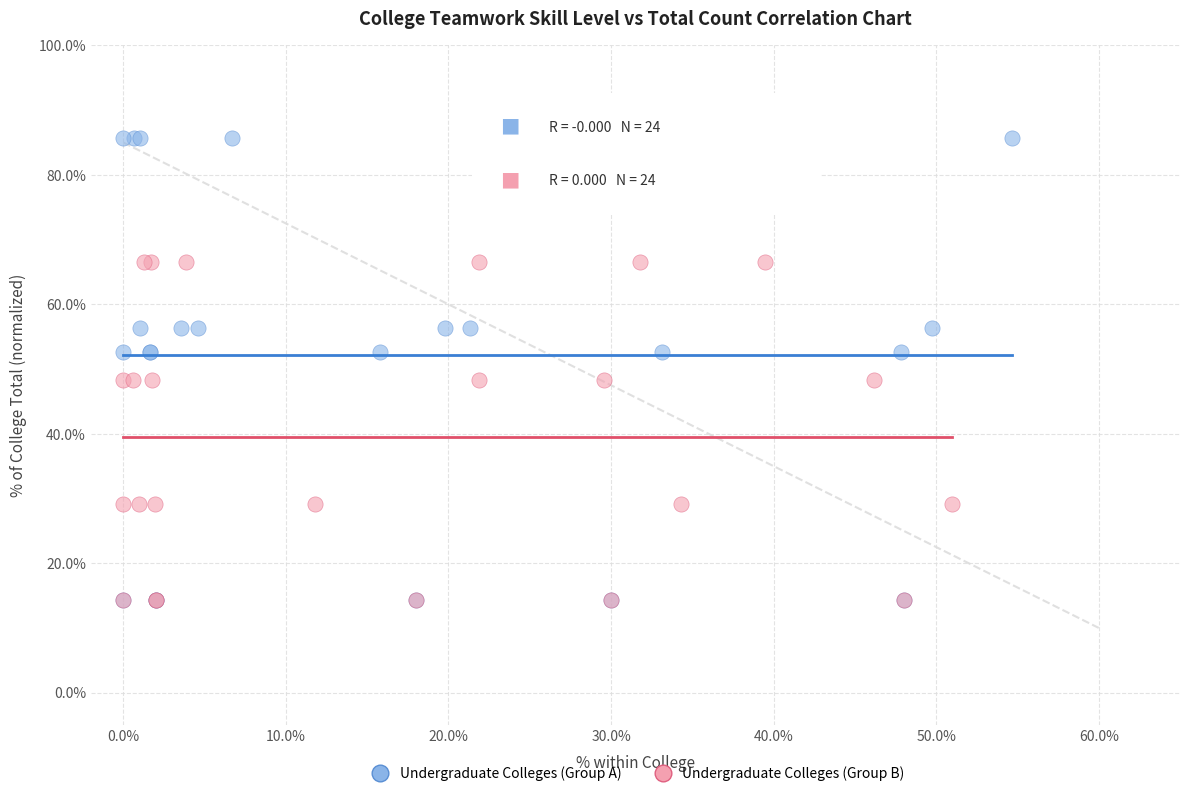

Which series has the widest spread of Y values?

Undergraduate Colleges (Group A)